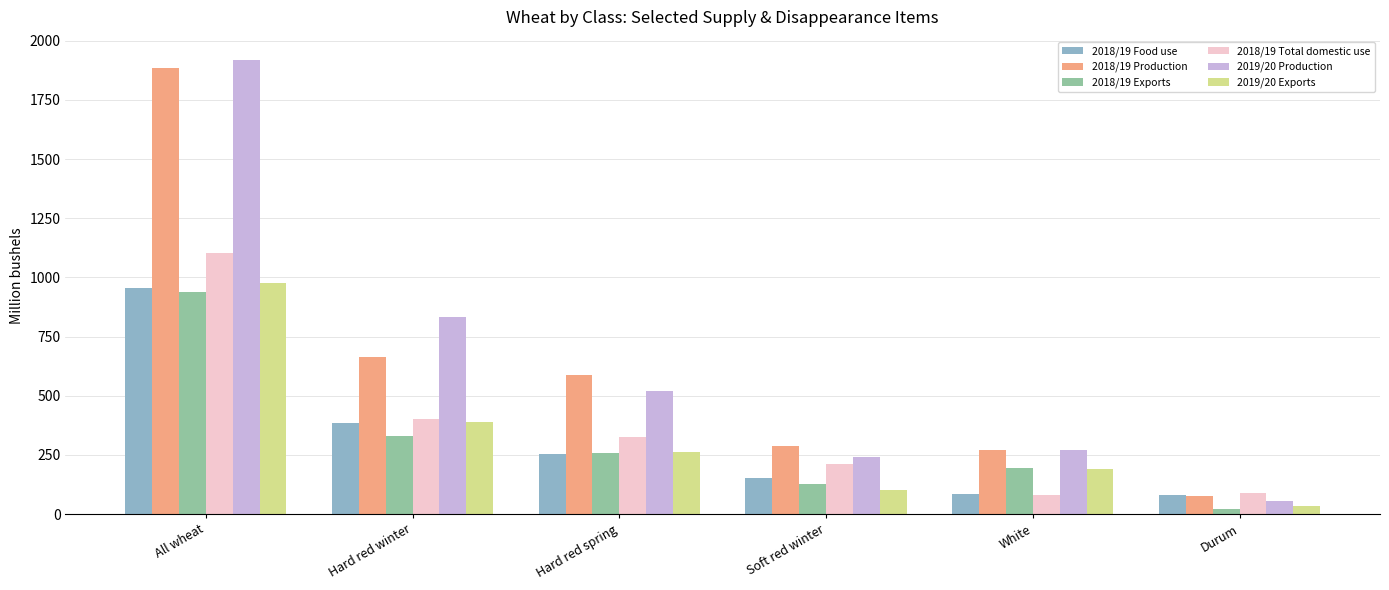

At which label does 2018/19 Food use reach its peak?

All wheat